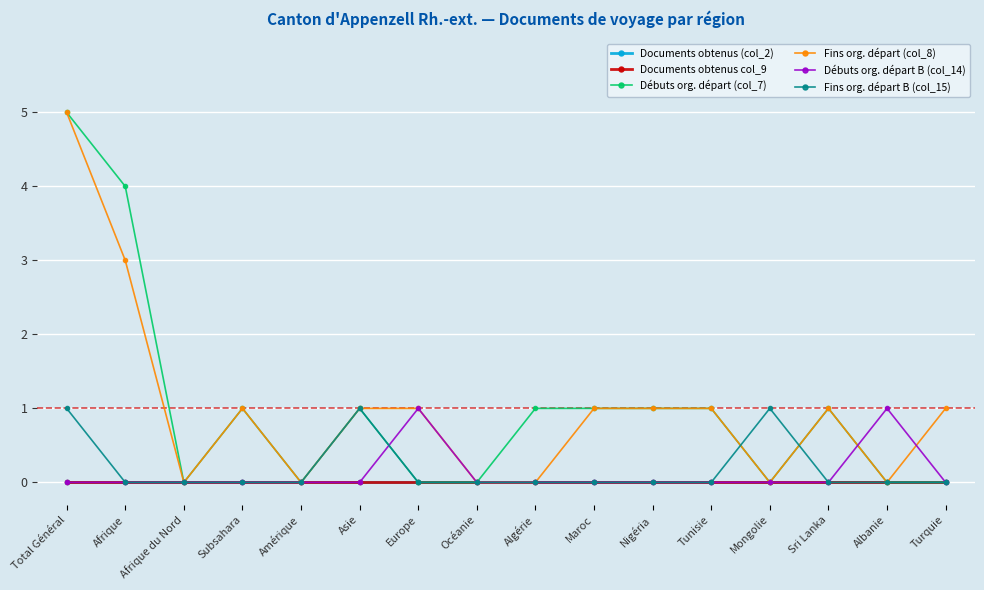

At which category is the sum across all series the highest?

Total Général